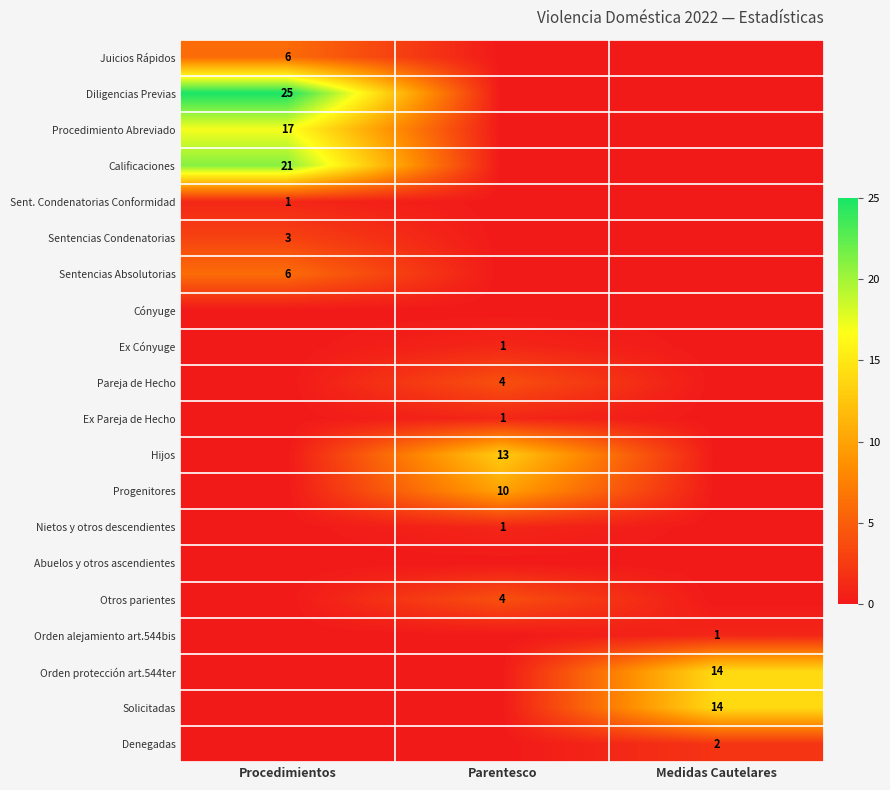

The value of Procedimiento Abreviado at Procedimientos is 17. True or false?

True